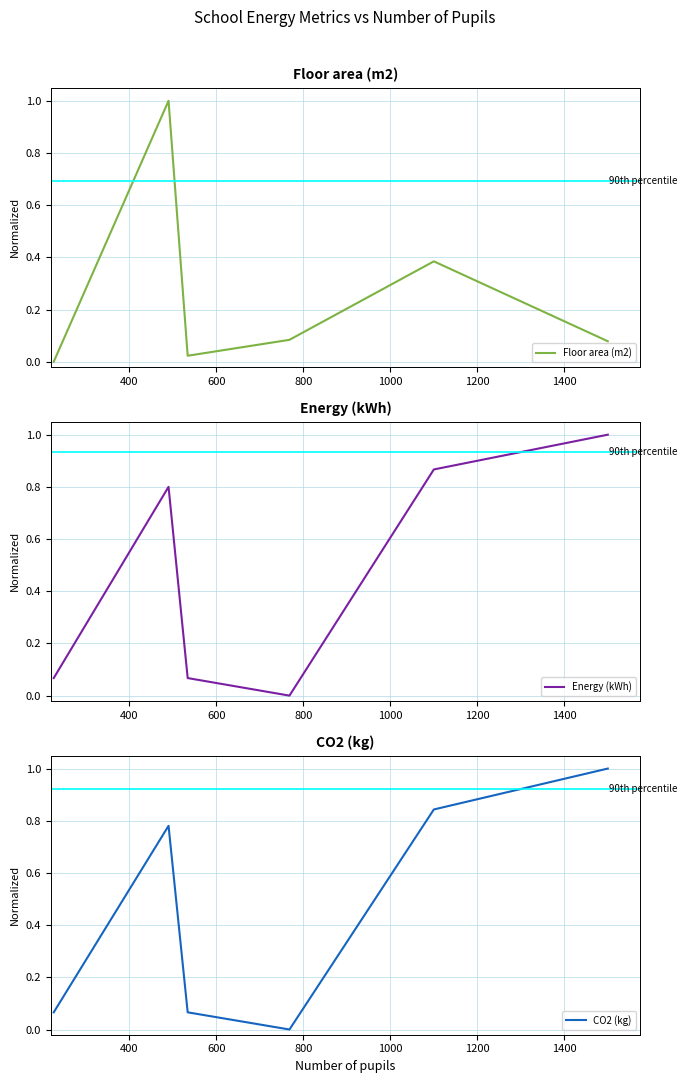

Reading right to left, transcribe all the data shown in this chart.

Floor area (m2): 0.1	0.4	0.1	0.0	1.0	0.0
Energy (kWh): 1.0	0.9	0.0	0.1	0.8	0.1
CO2 (kg): 1.0	0.8	0.0	0.1	0.8	0.1